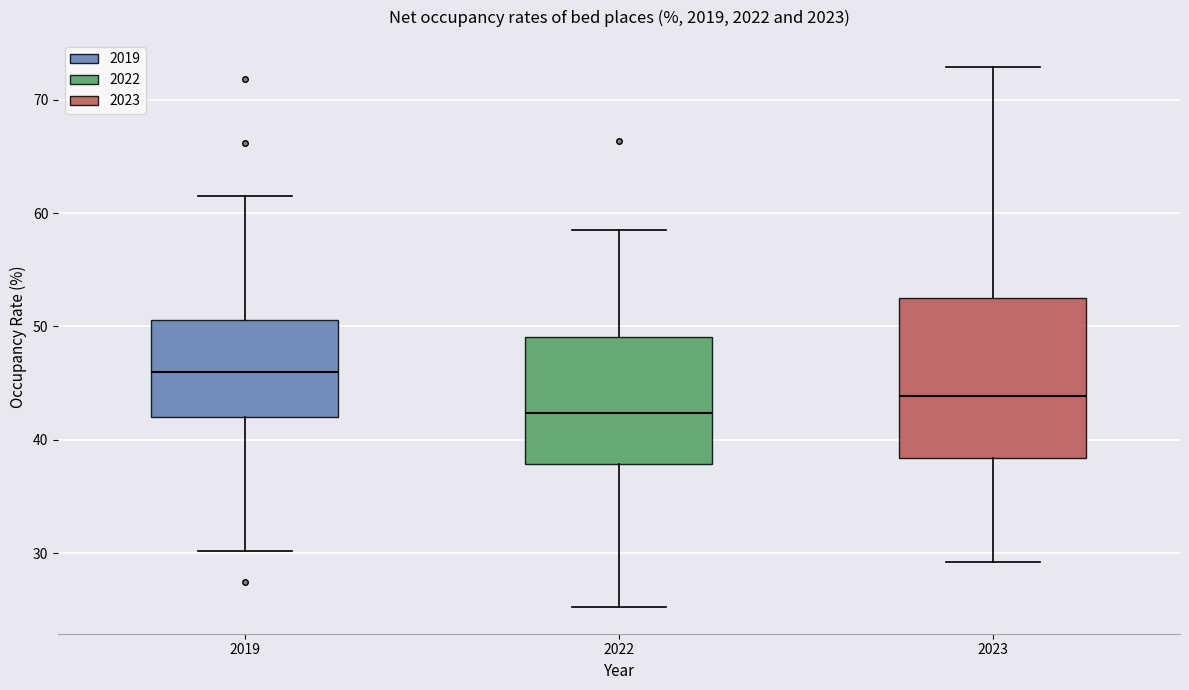

Reading left to right, read every box against the y-axis: the position of its median line, the range the box covers, and the ends of its whiskers. The values are not printed on the chart, so give them approximately, as read against the axis.

2019: median 46, box 42 to 51, whiskers 30 to 61
2022: median 42, box 38 to 49, whiskers 25 to 59
2023: median 44, box 38 to 53, whiskers 29 to 73